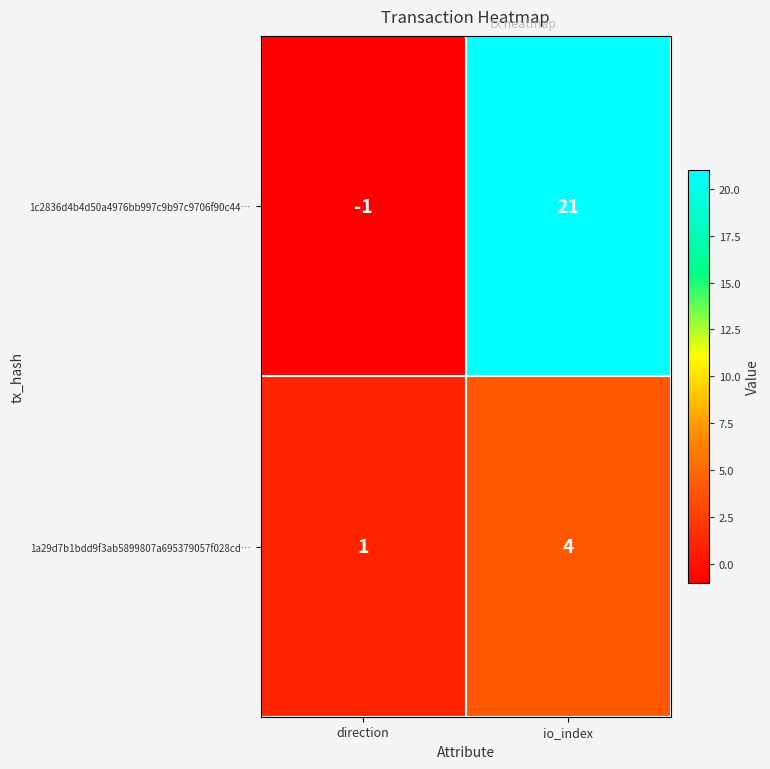

Reading right to left, what are all the values shown in this chart?

1c2836d4b4d50a4976bb997c9b97c9706f90c44…: io_index=21	direction=-1
1a29d7b1bdd9f3ab5899807a695379057f028cd…: io_index=4	direction=1